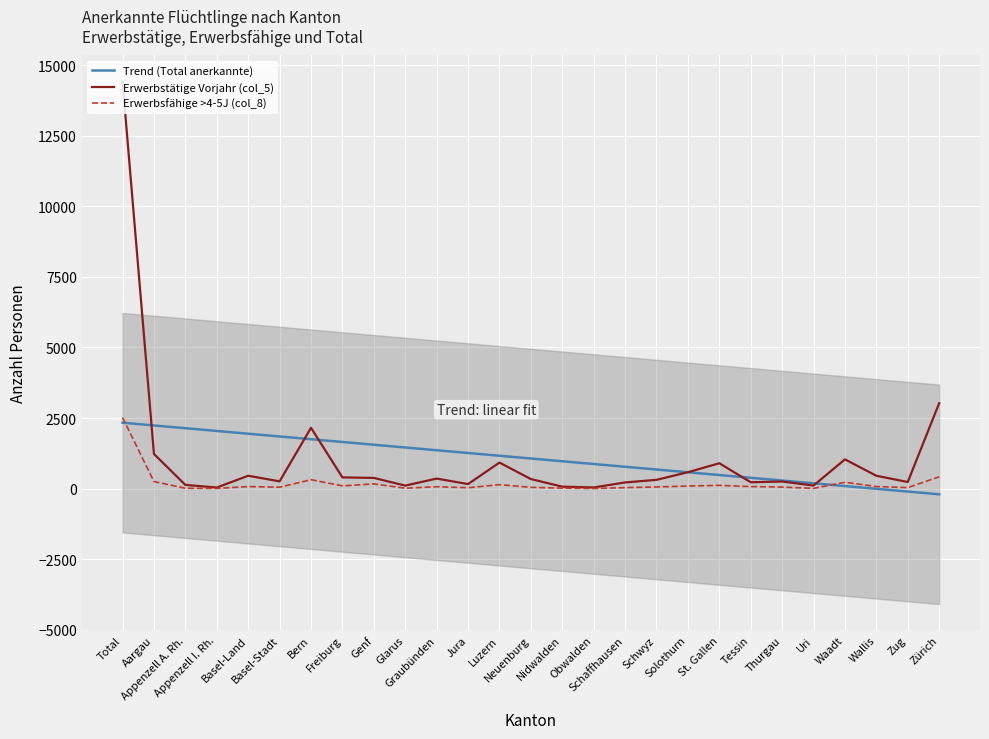

Is it true that Trend (Total anerkannte) equals 1412.0 at Aargau?

False